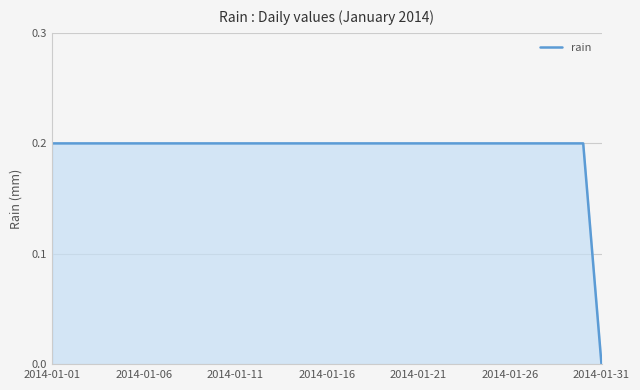

What is the greatest value displayed?

0.2